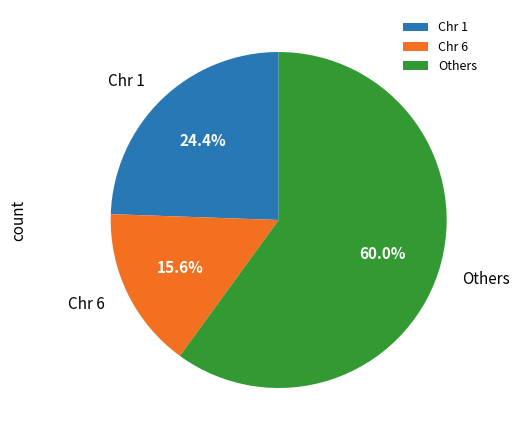

How many slices are in this pie chart?

3